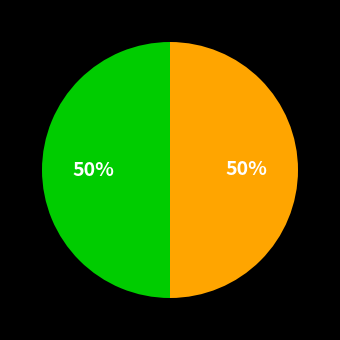

Count the number of slices in the pie.

2